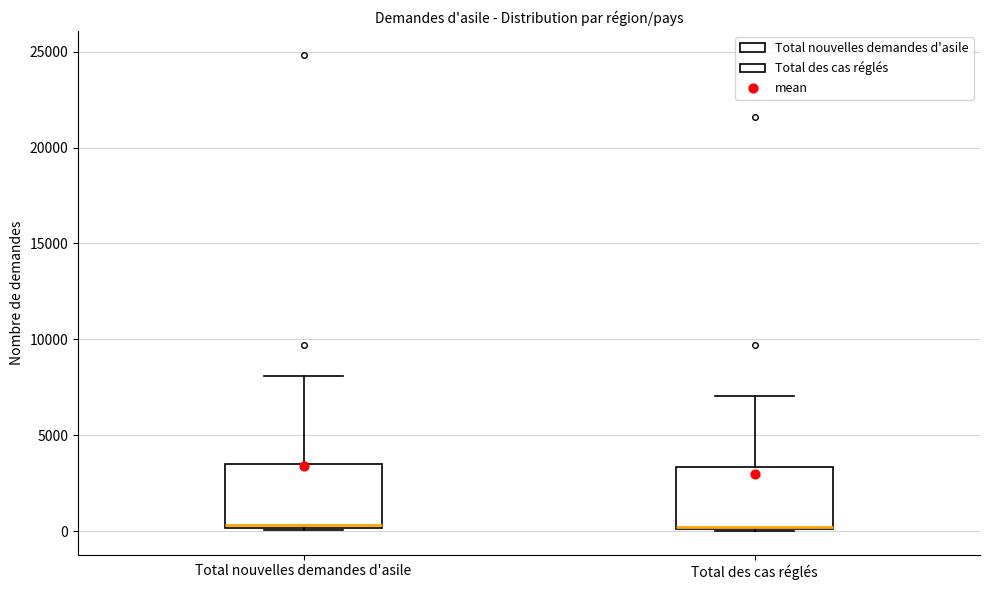

Reading left to right, transcribe this box plot: for each box, give where its median line is, the range the box spans, and where its two whiskers end, as read against the y-axis. The values are not printed on the chart, so give them approximately, as read against the axis.

Total nouvelles demandes d'asile: median 500, box 0 to 3500, whiskers 0 to 8000
Total des cas réglés: median 0, box 0 to 3500, whiskers 0 to 7000